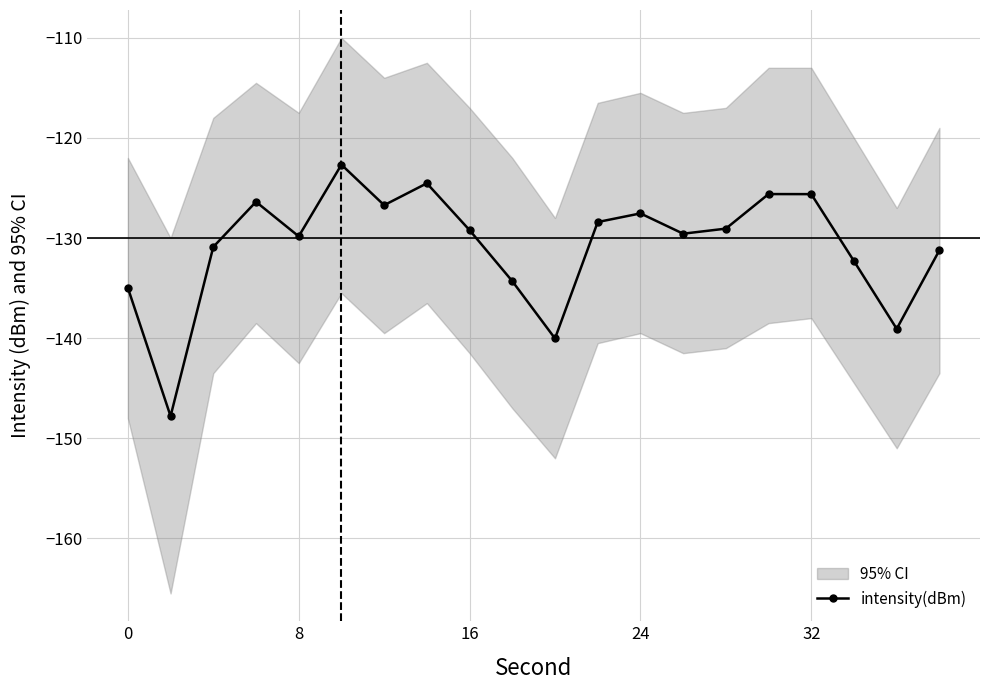

What is the minimum value for intensity(dBm)?

-147.8